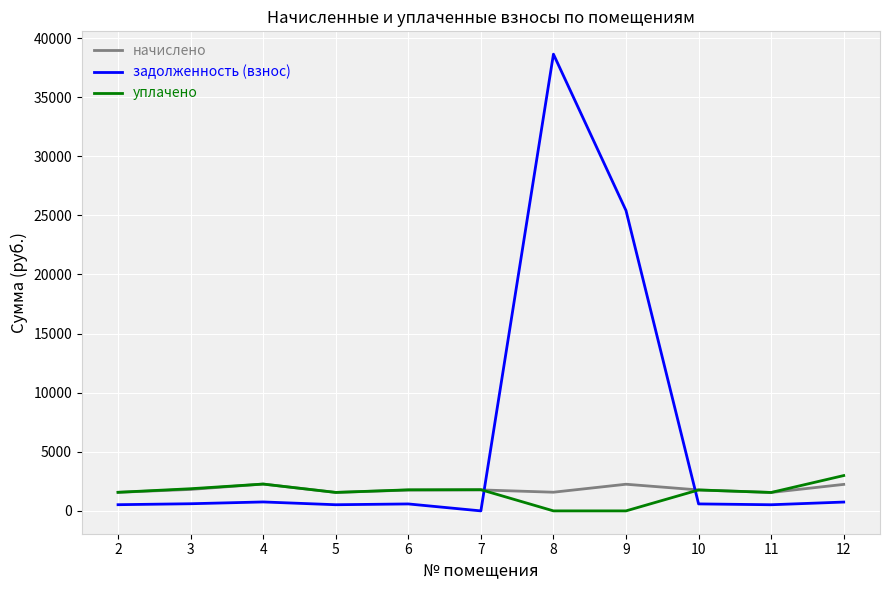

Which series ends up on top after the final intersection of задолженность (взнос) and уплачено?

уплачено